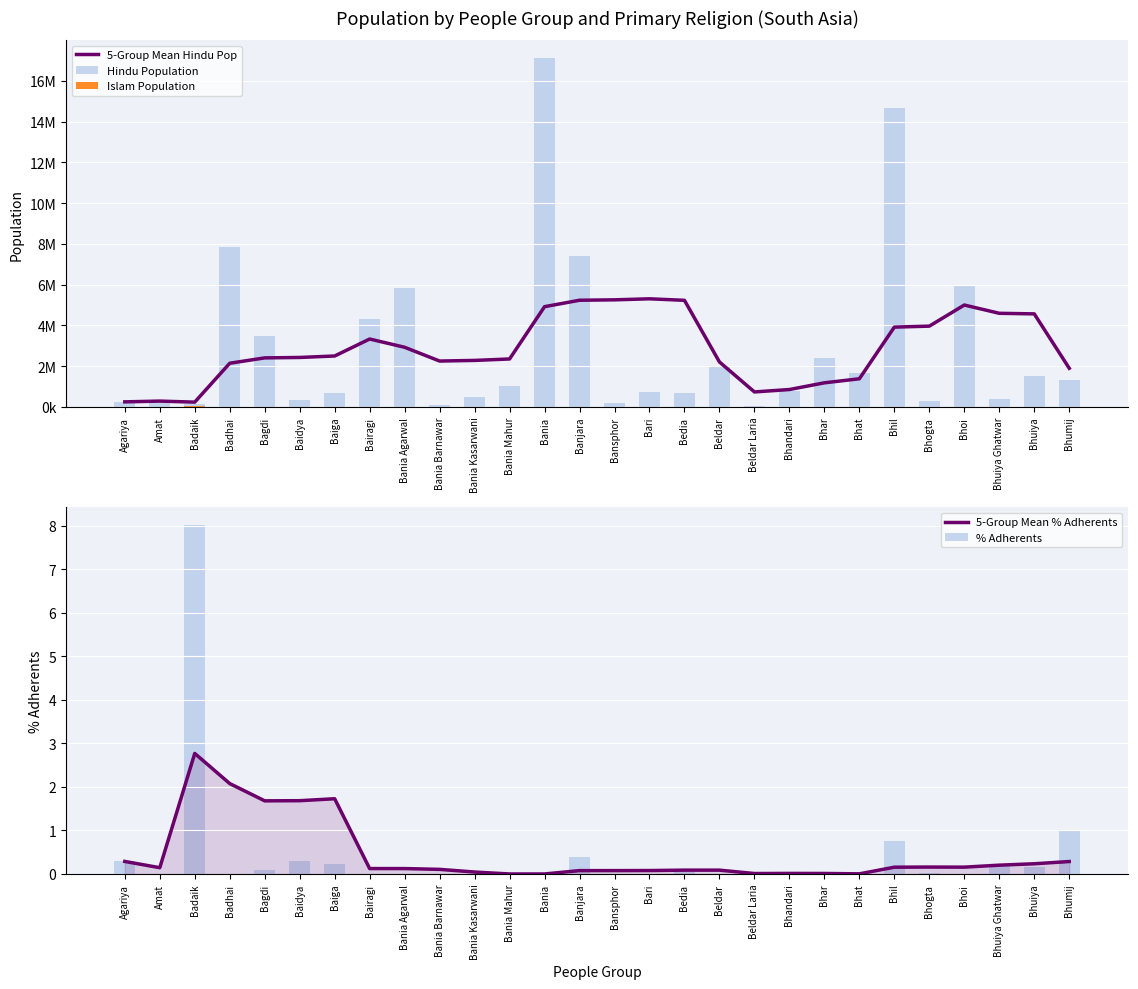

Rank the series by their maximum value, from lowest to highest.

5-Group Mean % Adherents, % Adherents, Islam Population, 5-Group Mean Hindu Pop, Hindu Population